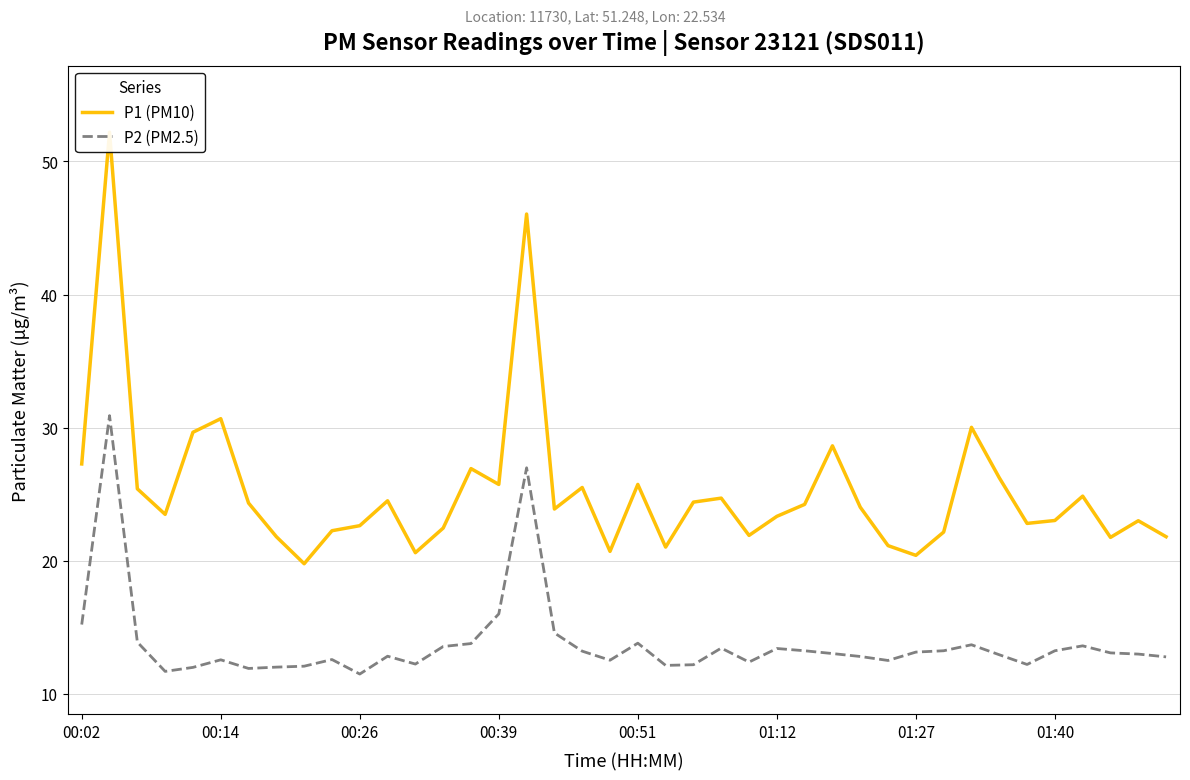

What is the minimum value for P2 (PM2.5)?

11.5